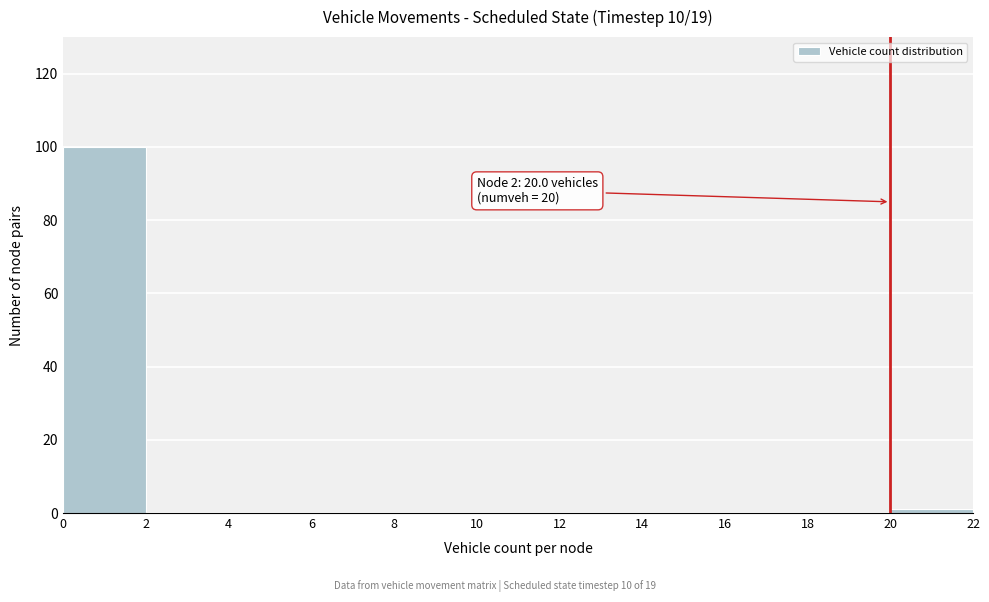

Over which range of the x-axis is the bar tallest?

0 to 2